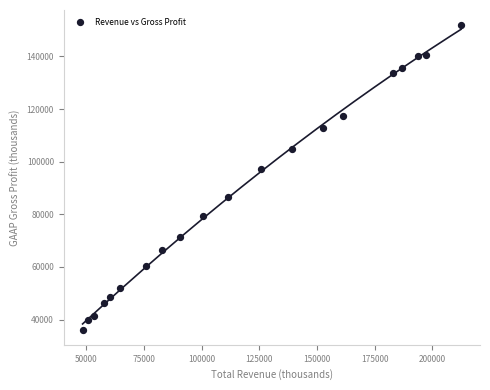

What is the range of X values (max minus min)?

164187